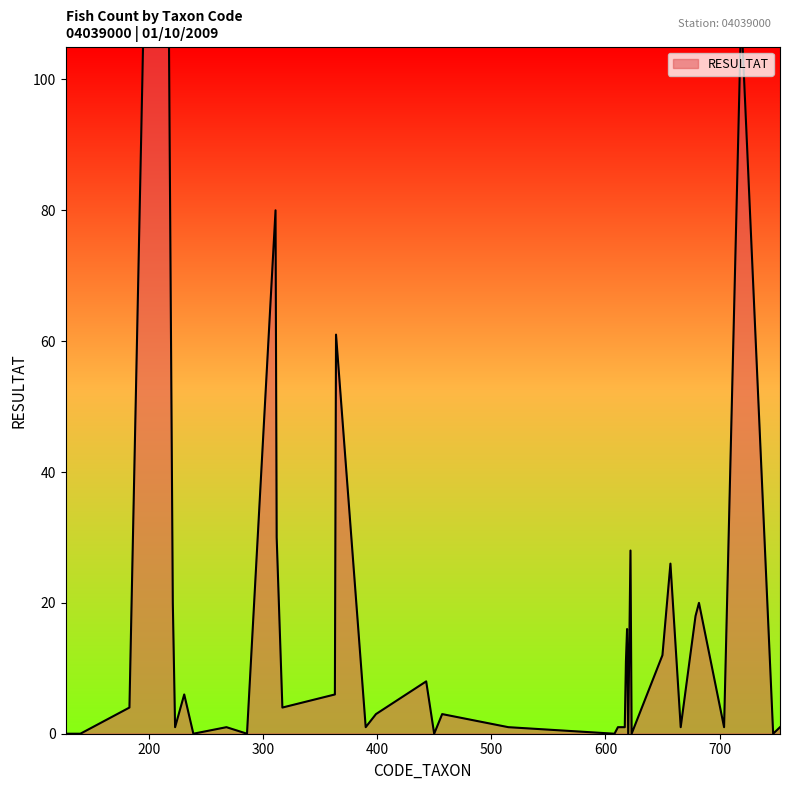

Where is the first local maximum?

212